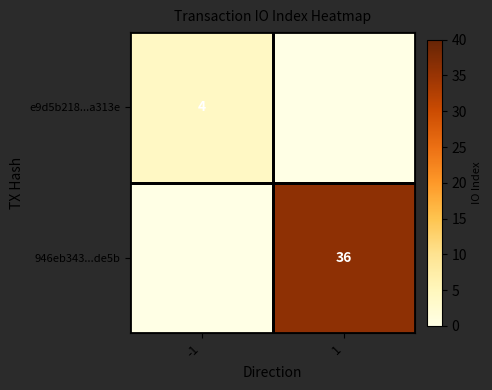

Is it true that e9d5b218...a313e equals 4 at -1?

True